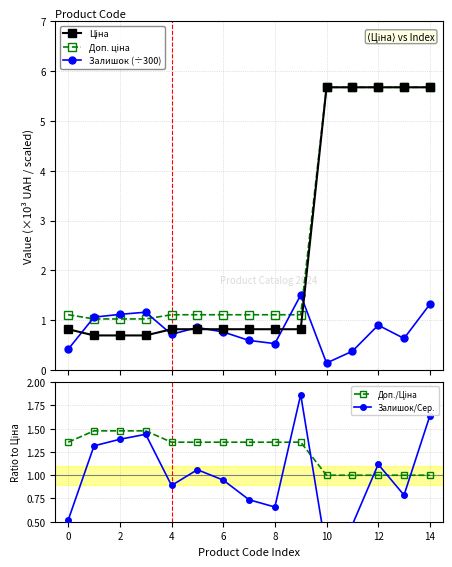

Reading left to right, extract all data points from this chart.

Ціна: 0.8	0.7	0.7	0.7	0.8	0.8	0.8	0.8	0.8	0.8	5.7	5.7	5.7	5.7	5.7
Доп. ціна: 1.1	1.0	1.0	1.0	1.1	1.1	1.1	1.1	1.1	1.1	5.7	5.7	5.7	5.7	5.7
Залишок (÷300): 0.4	1.1	1.1	1.2	0.7	0.9	0.8	0.6	0.5	1.5	0.1	0.4	0.9	0.6	1.3
Доп./Ціна: 1.4	1.5	1.5	1.5	1.4	1.4	1.4	1.4	1.4	1.4	1.0	1.0	1.0	1.0	1.0
Залишок/Сер.: 0.5	1.3	1.4	1.4	0.9	1.1	0.9	0.7	0.7	1.9	0.2	0.5	1.1	0.8	1.6